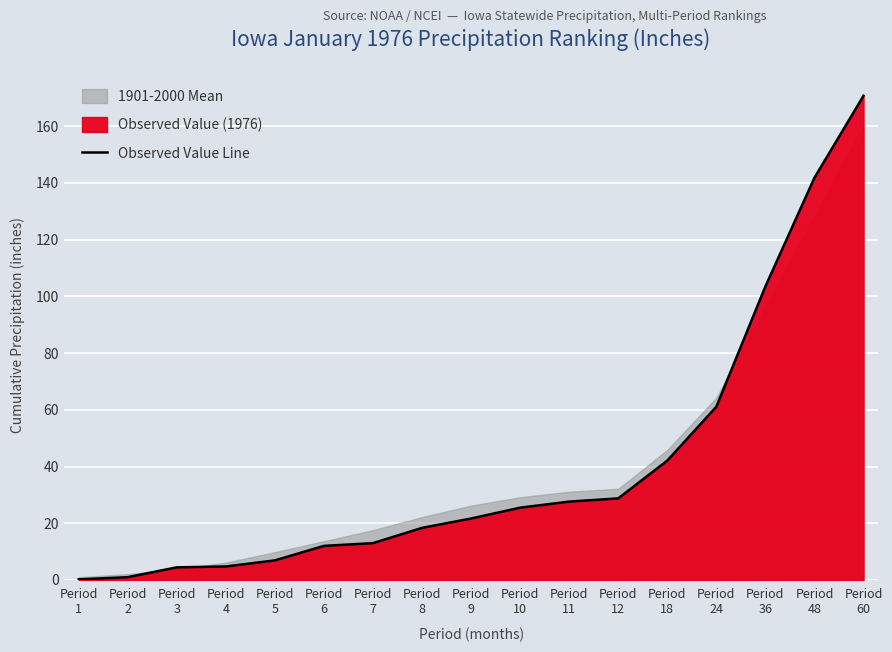

How many lines are shown in the chart?

1